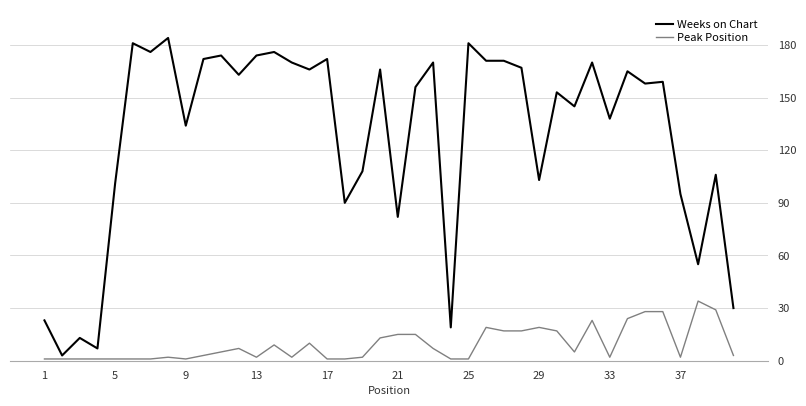

Which series has the largest total across all categories?

Weeks on Chart